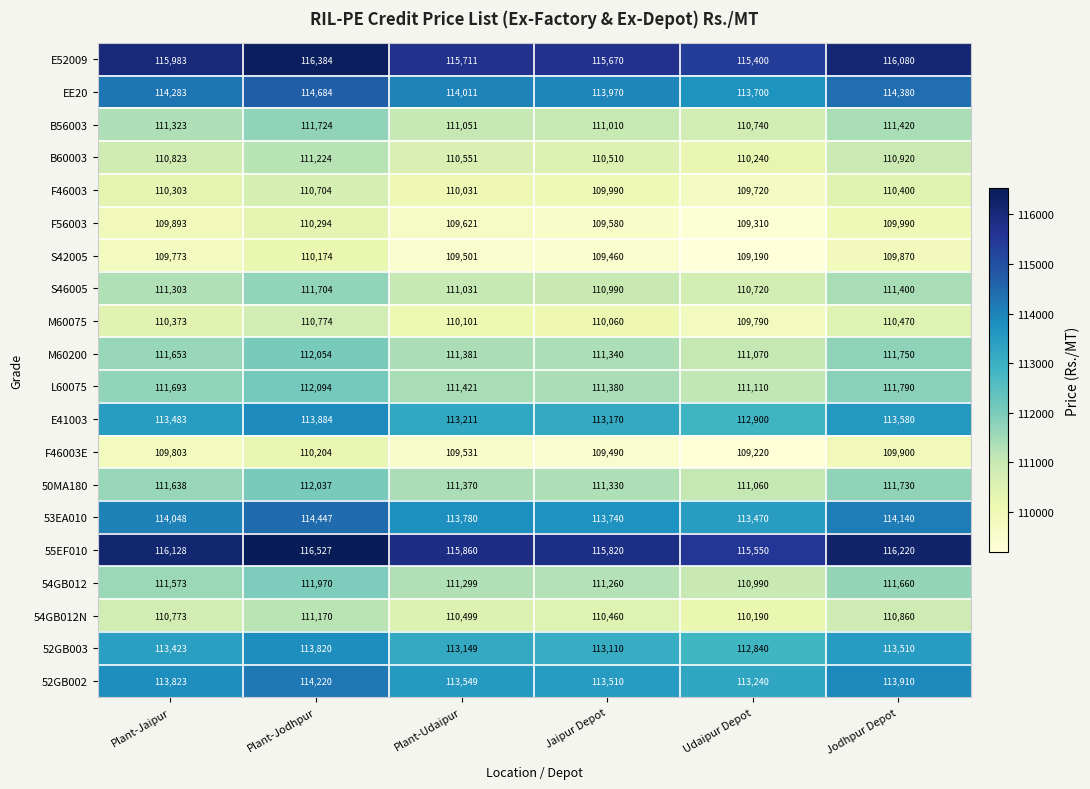

Read the 54GB012N value at Plant-Udaipur, to the nearest 50.

110500